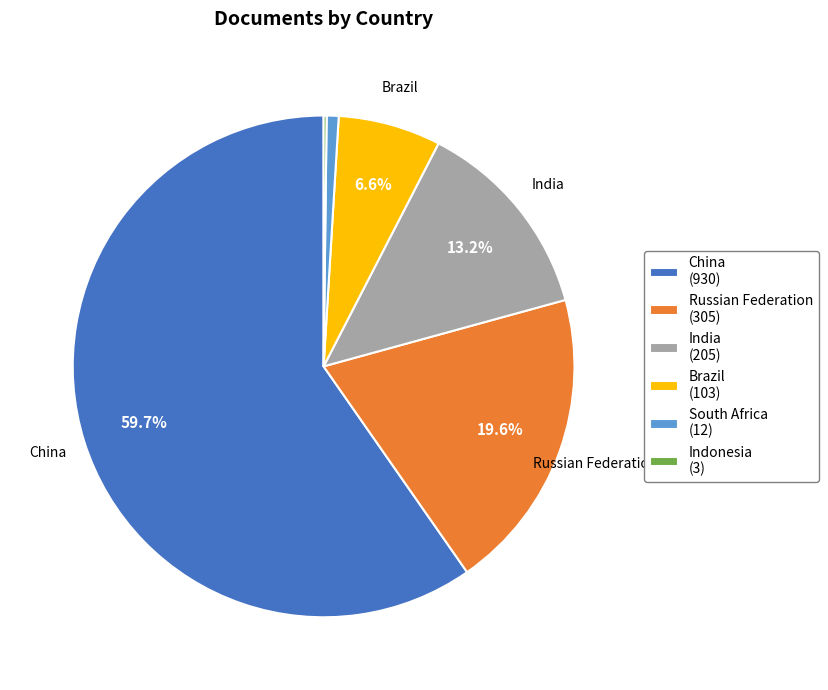

Is it true that China is 60% of the pie?

True